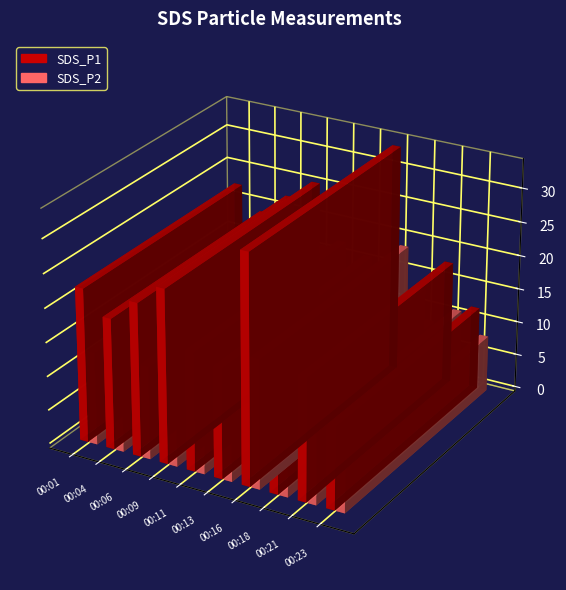

Reading right to left, what are all the values shown in this chart?

SDS_P1: 00:23=12.2	00:21=18.1	00:18=13.2	00:16=33.6	00:13=16.2	00:11=17.5	00:09=25.6	00:06=22.6	00:04=19.3	00:01=22.7
SDS_P2: 00:23=8.2	00:21=11.2	00:18=8.6	00:16=19.0	00:13=10.4	00:11=11.1	00:09=16.2	00:06=13.7	00:04=12.6	00:01=13.7